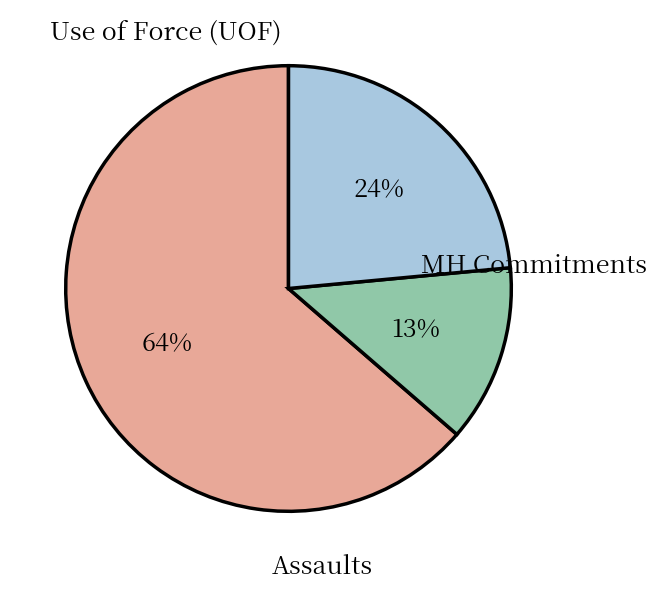

Is there a majority slice in this chart?

Yes